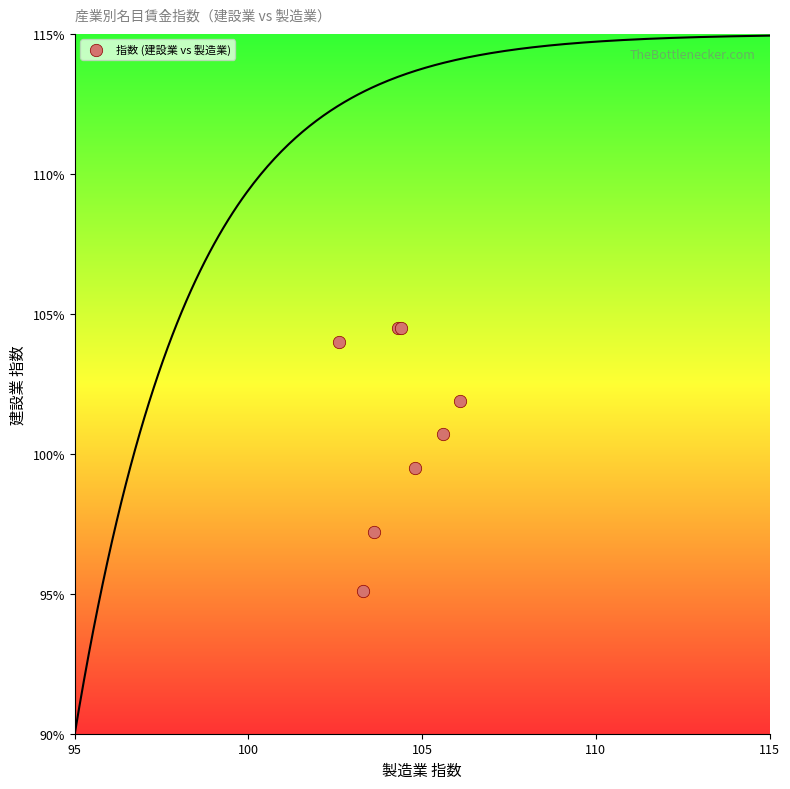

What Y value in the scatter plot is closest to 99?

99.5